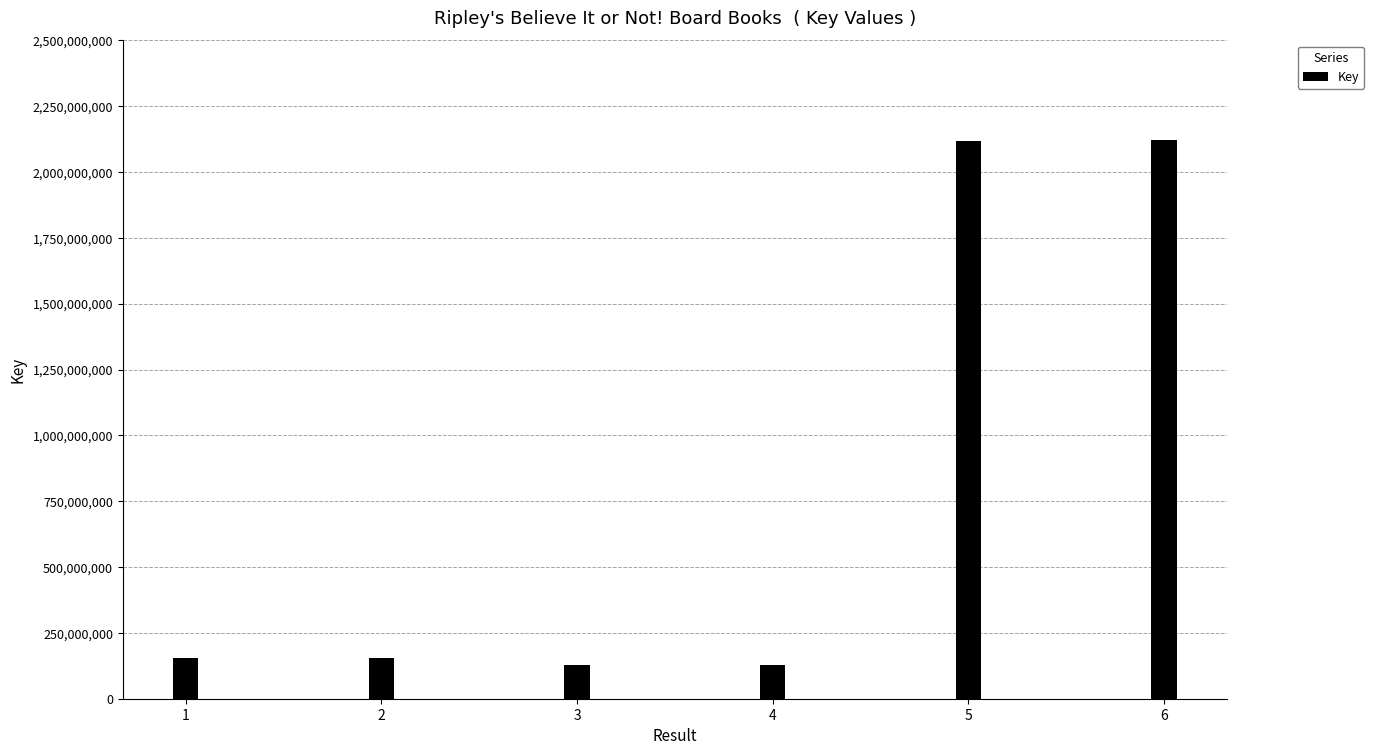

Does the chart contain any negative values?

No